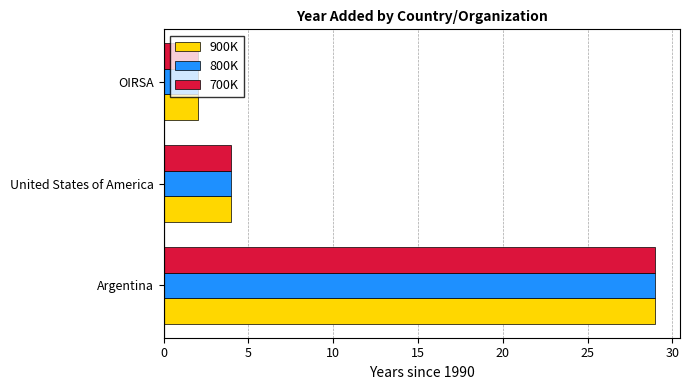

Which category has the highest value across all series?

Argentina